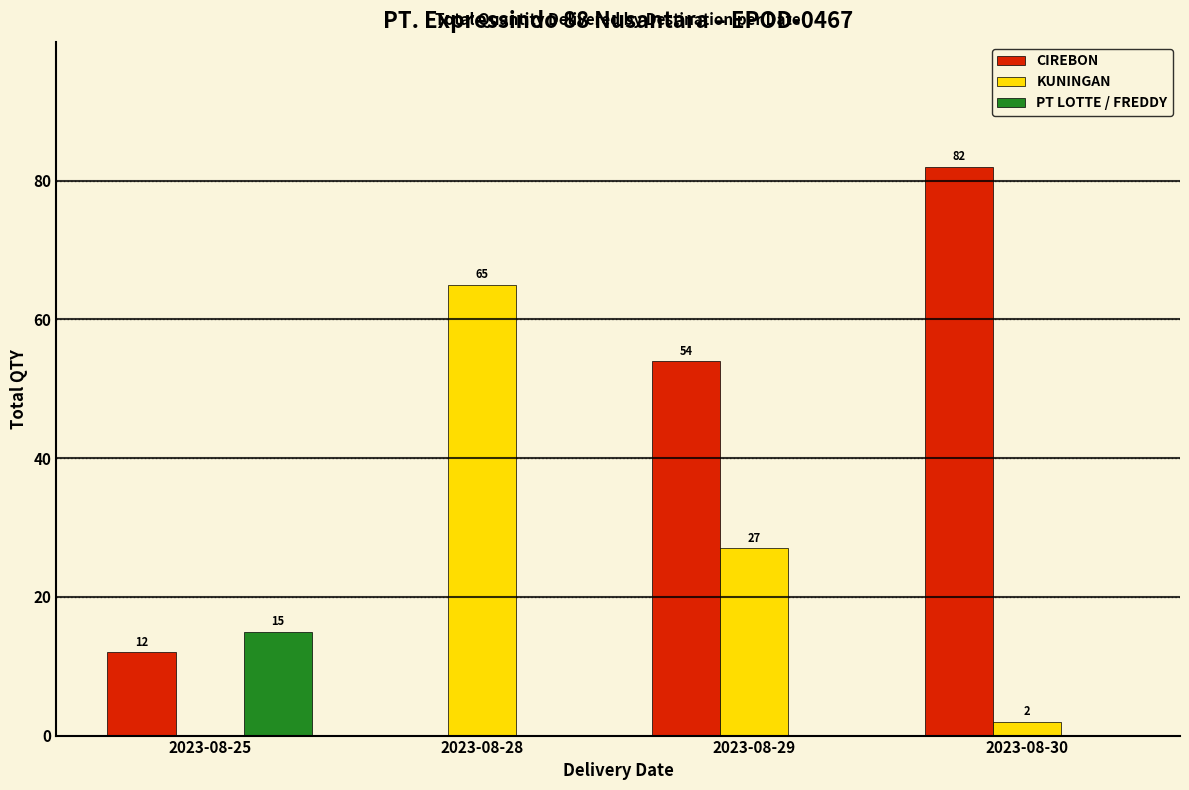

What is the sum of all CIREBON values?

148